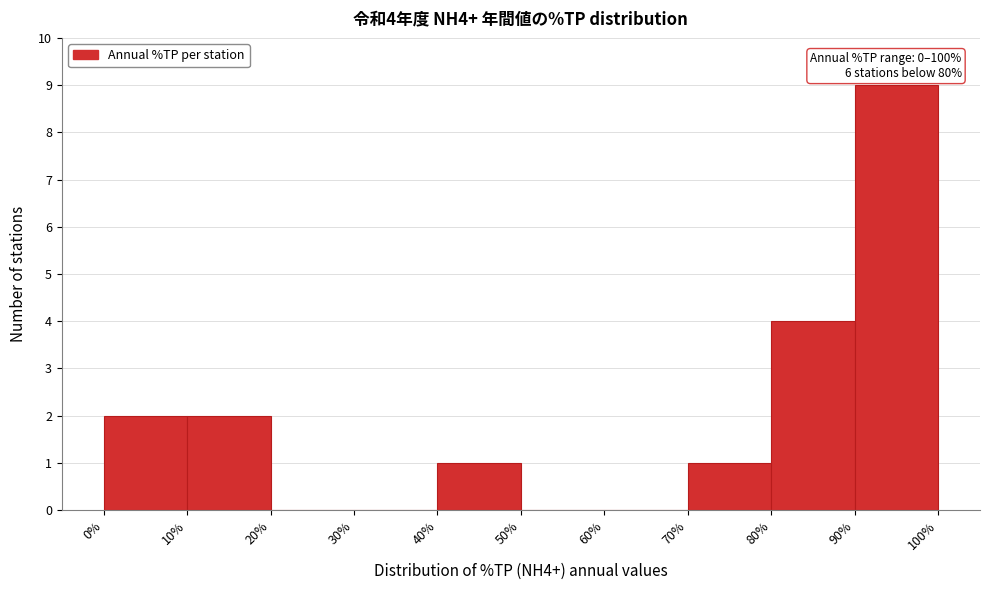

Which range on the x-axis has the tallest bar?

90% to 100%